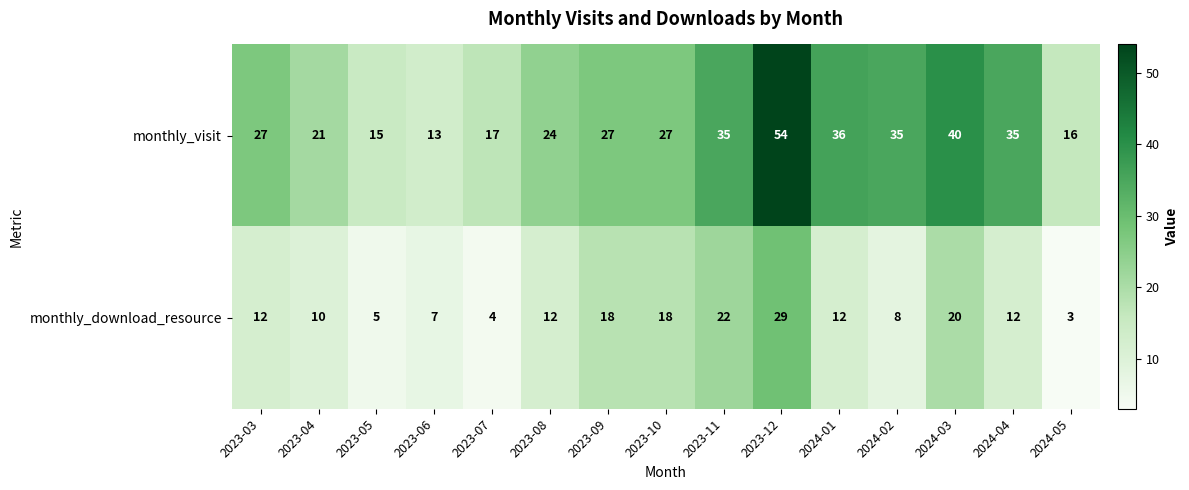

Rank the series by their average value, from highest to lowest.

monthly_visit, monthly_download_resource